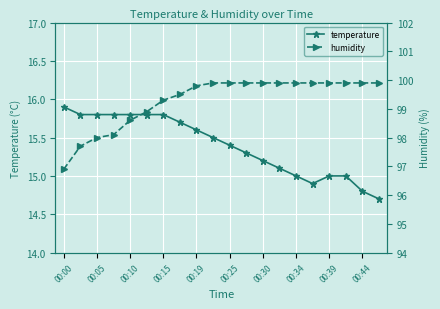

Reading left to right, what are all the values shown in this chart?

temperature: 15.9	15.8	15.8	15.8	15.8	15.8	15.8	15.7	15.6	15.5	15.4	15.3	15.2	15.1	15.0	14.9	15.0	15.0	14.8	14.7
humidity: 96.9	97.7	98.0	98.1	98.6	98.9	99.3	99.5	99.8	99.9	99.9	99.9	99.9	99.9	99.9	99.9	99.9	99.9	99.9	99.9